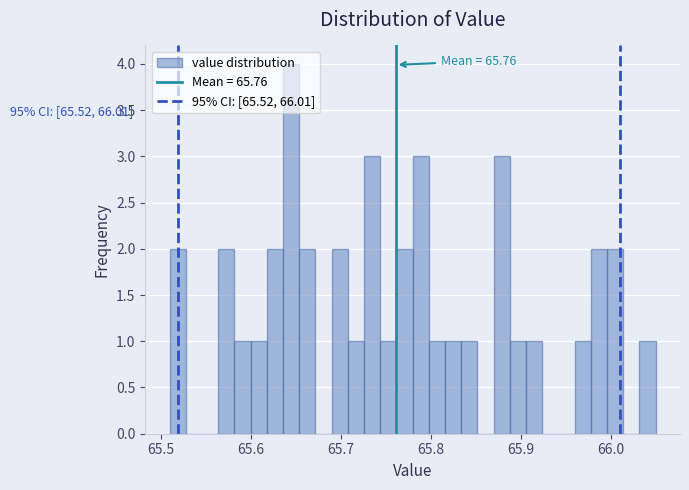

Read against the x-axis, roughly where is the centre of the tallest bar?

65.65